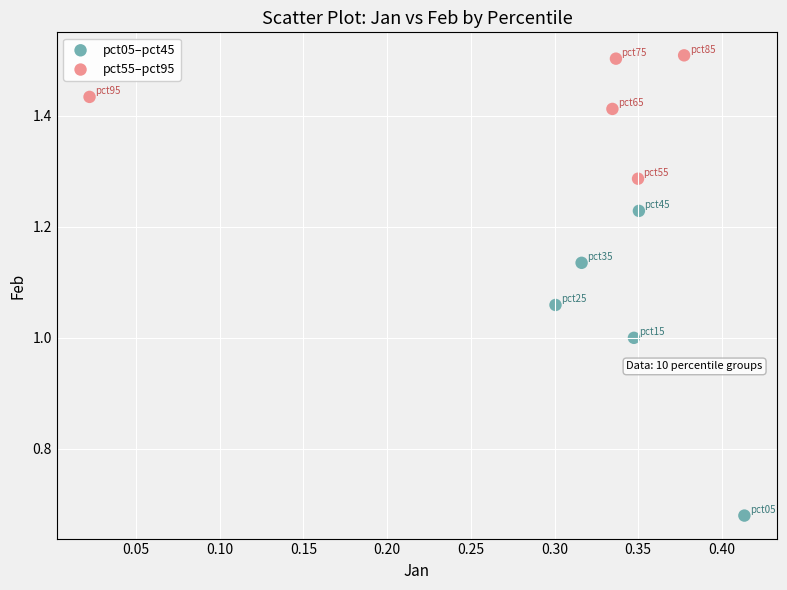

What are all the series names shown in the legend?

pct05–pct45, pct55–pct95